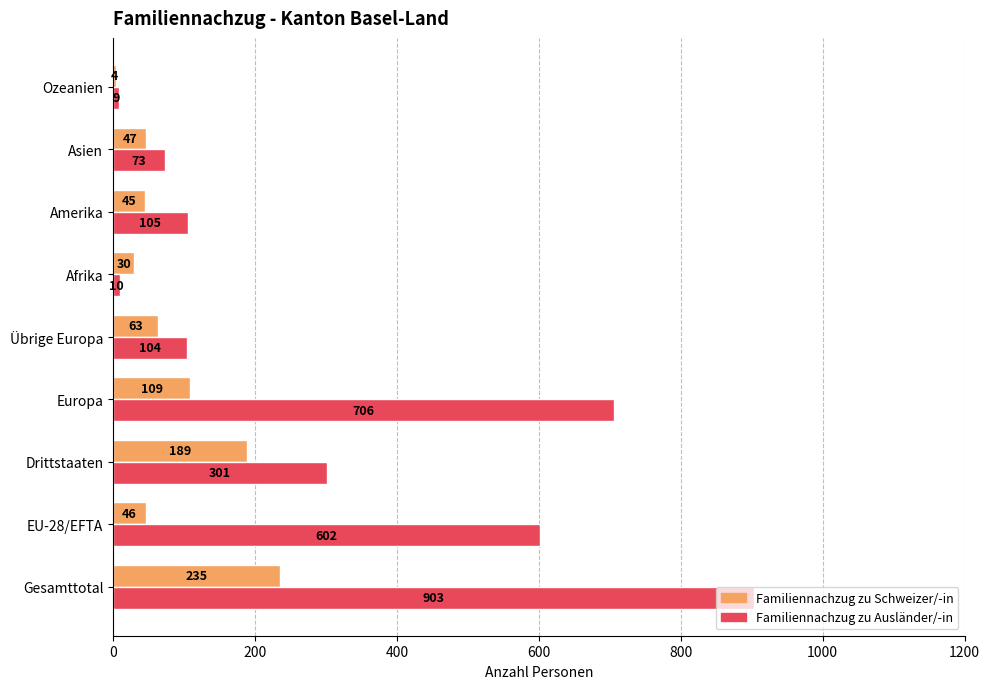

What value does the Familiennachzug zu Schweizer/-in series have at Gesamttotal?

235